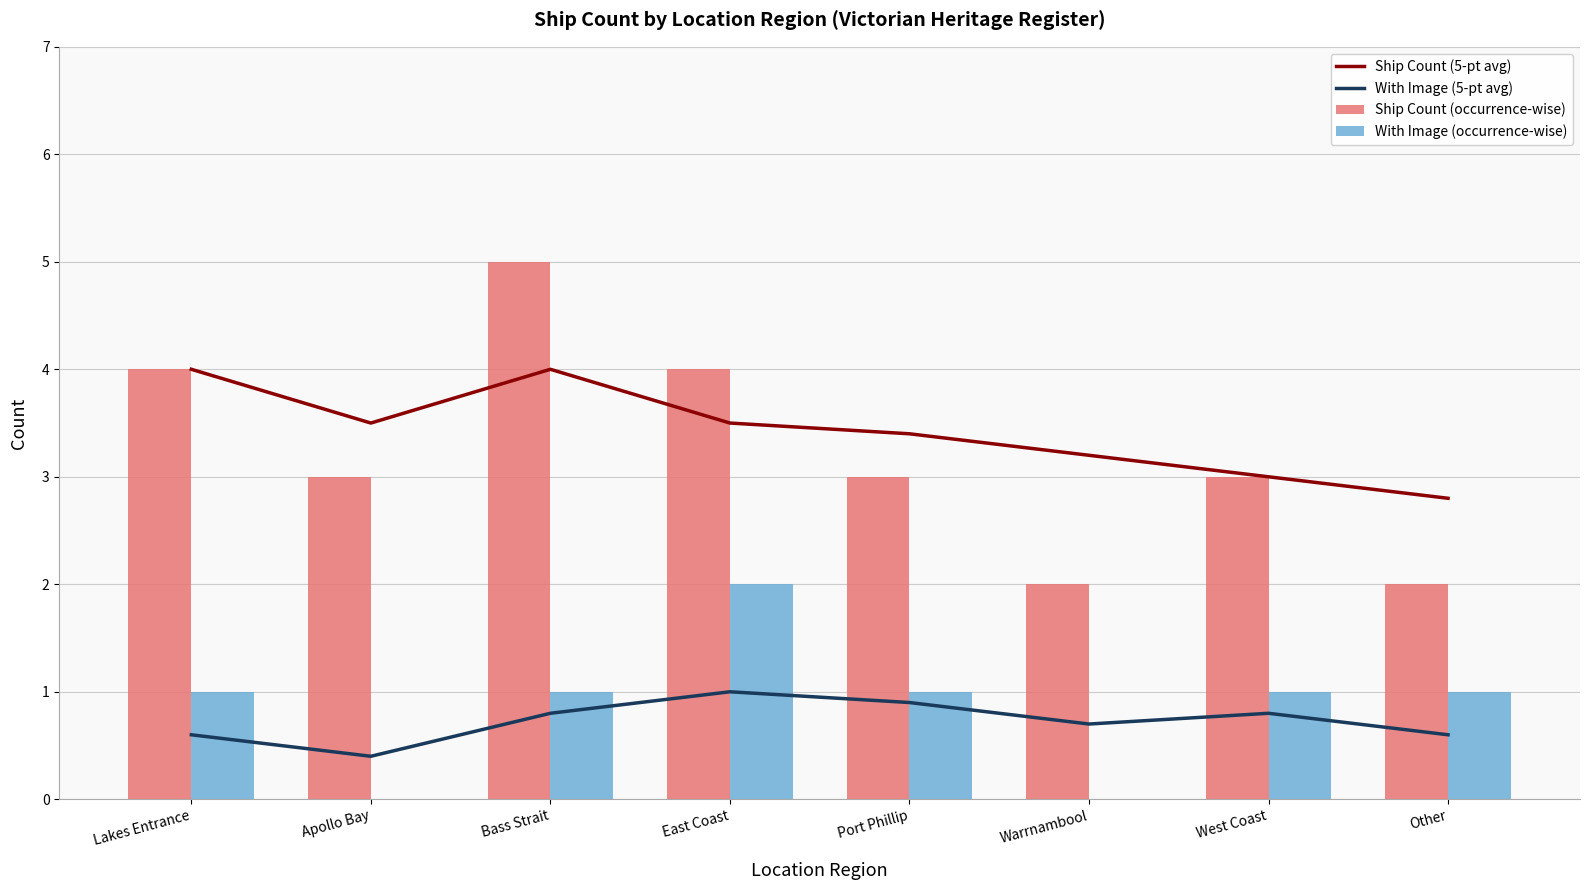

Reading left to right, what are all the values shown in this chart?

Ship Count (5-pt avg): 4.0	3.5	4.0	3.5	3.4	3.2	3.0	2.8
With Image (5-pt avg): 0.6	0.4	0.8	1.0	0.9	0.7	0.8	0.6
Ship Count (occurrence-wise): 4.0	3.0	5.0	4.0	3.0	2.0	3.0	2.0
With Image (occurrence-wise): 1.0	0.0	1.0	2.0	1.0	0.0	1.0	1.0